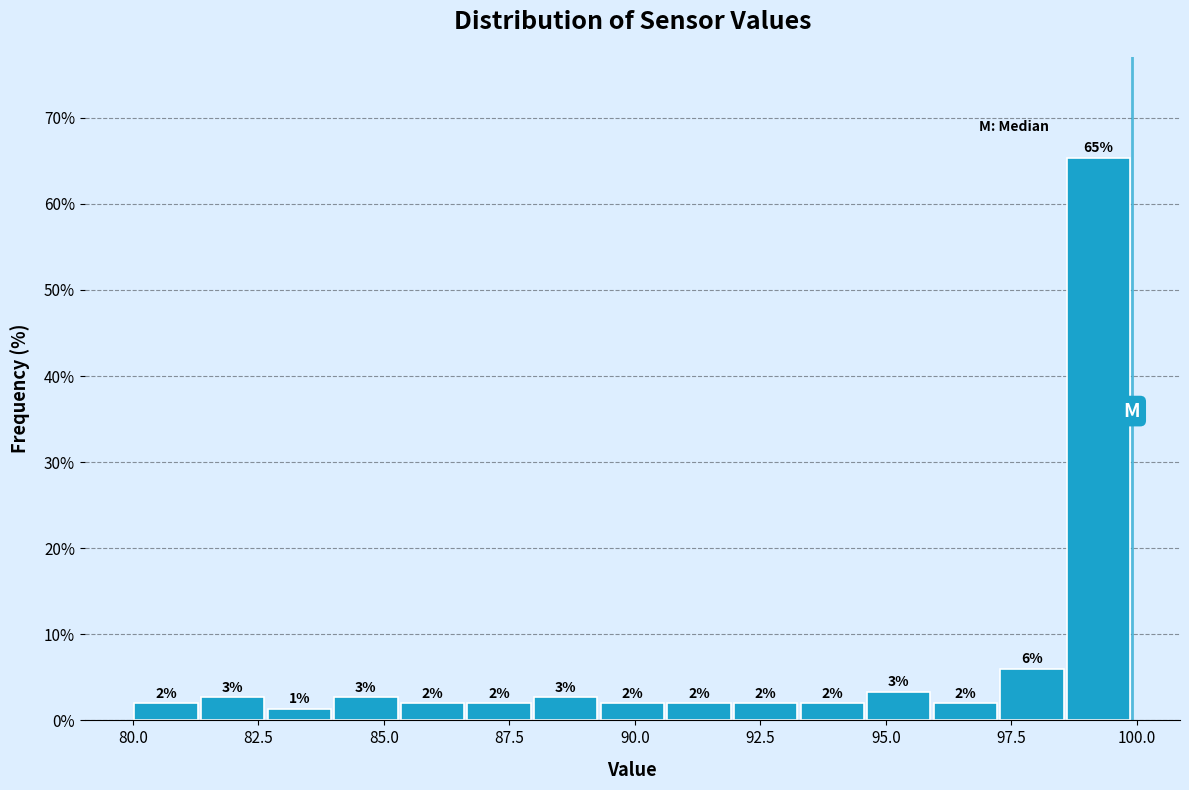

Around what value on the x-axis is the tallest bar? Give the approximate position of its centre, as read against the axis.

99.0